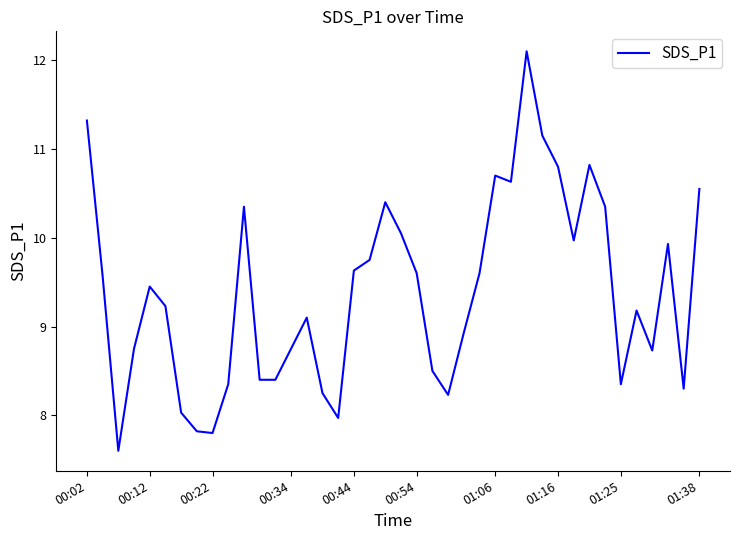

What is the difference between the maximum and minimum values?

4.5